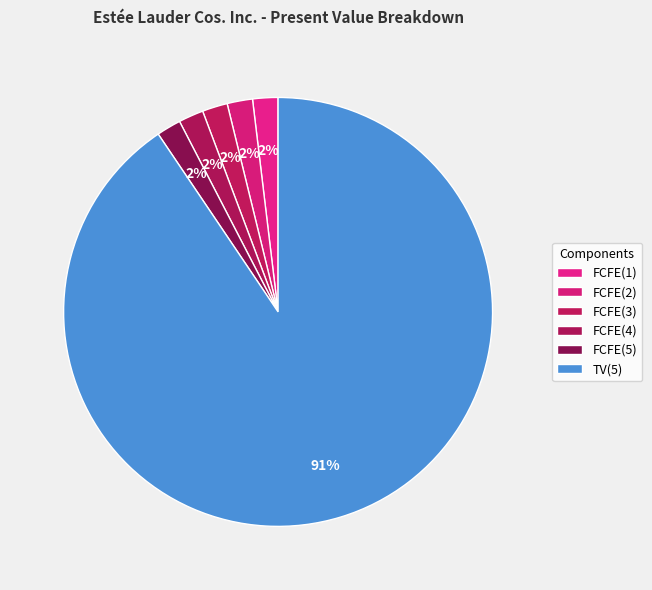

To the nearest percent, what percentage of the pie is FCFE(4)?

2%